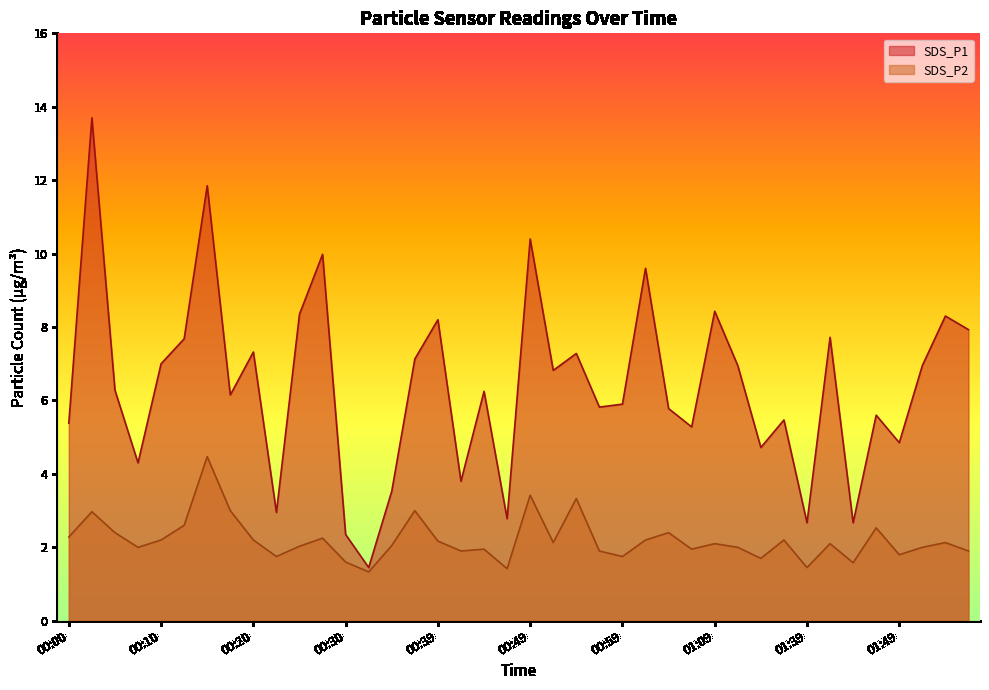

Reading left to right, extract all data points from this chart.

SDS_P1: 5.4	13.7	6.3	4.3	7.0	7.7	11.8	6.2	7.3	3.0	8.3	10.0	2.4	1.4	3.5	7.1	8.2	3.8	6.2	2.8	10.4	6.8	7.3	5.8	5.9	9.6	5.8	5.3	8.4	7.0	4.7	5.5	2.7	7.7	2.7	5.6	4.8	7.0	8.3	7.9
SDS_P2: 2.3	3.0	2.4	2.0	2.2	2.6	4.5	3.0	2.2	1.8	2.0	2.2	1.6	1.3	2.0	3.0	2.2	1.9	1.9	1.4	3.4	2.1	3.3	1.9	1.8	2.2	2.4	1.9	2.1	2.0	1.7	2.2	1.4	2.1	1.6	2.5	1.8	2.0	2.1	1.9